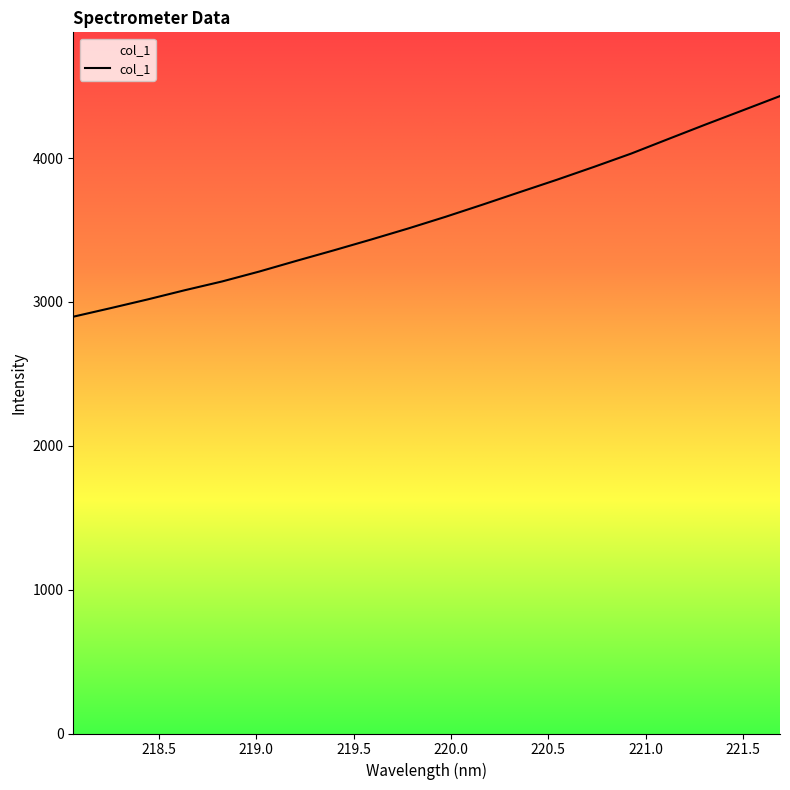

Which has a higher value, 218.6332 or 221.6902?

221.6902